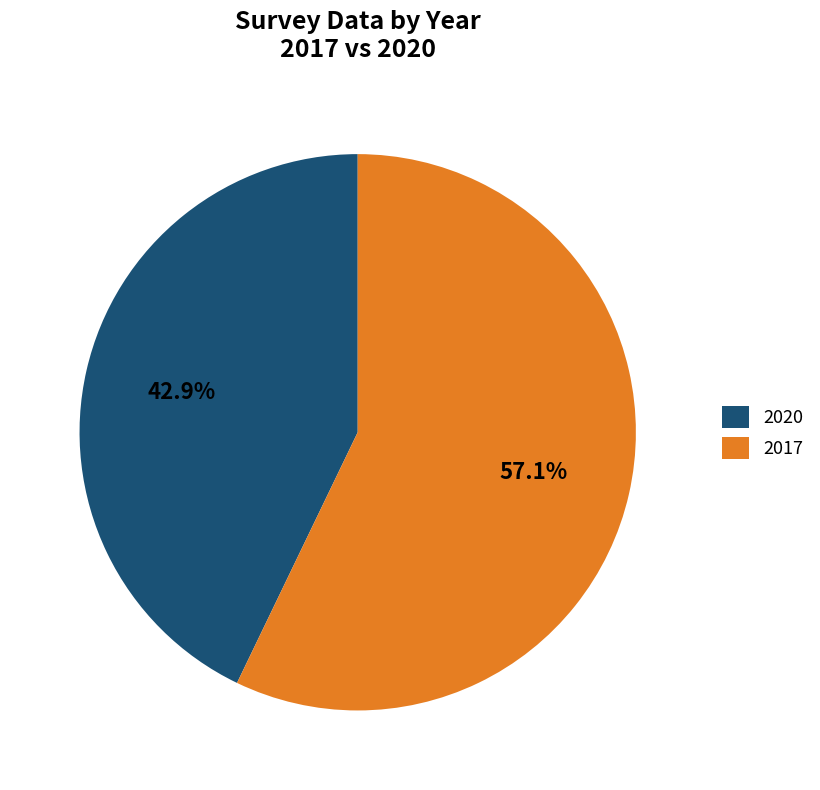

How many slices are in this pie chart?

2